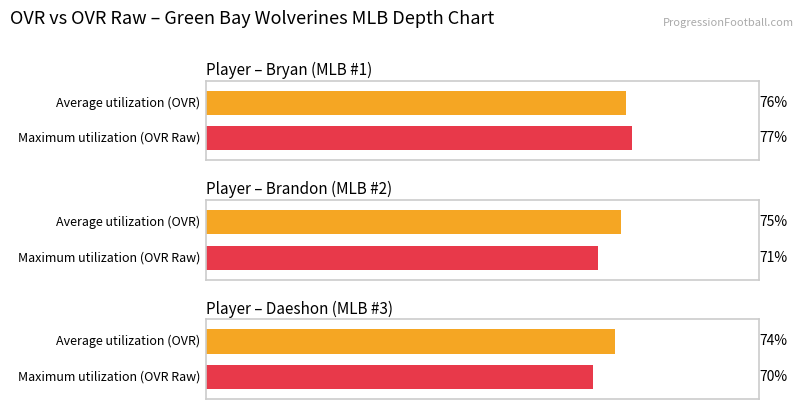

What is the sum of the ovr values at Brandon and Bryan?

151